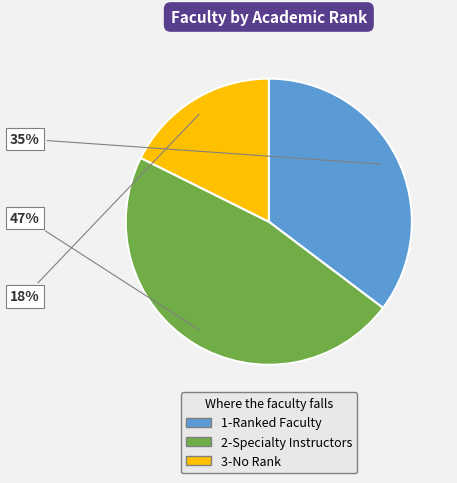

Is the sum of 2-Specialty Instructors and 1-Ranked Faculty greater than half?

Yes